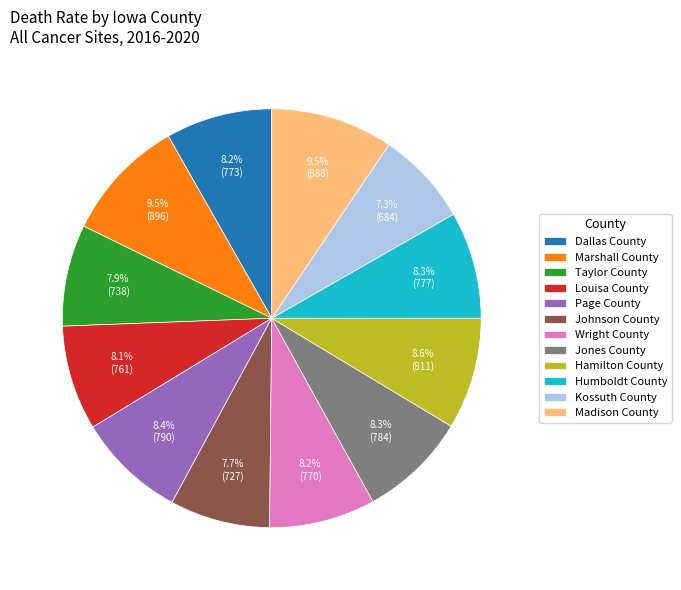

Does Dallas County represent more than half of the total?

No